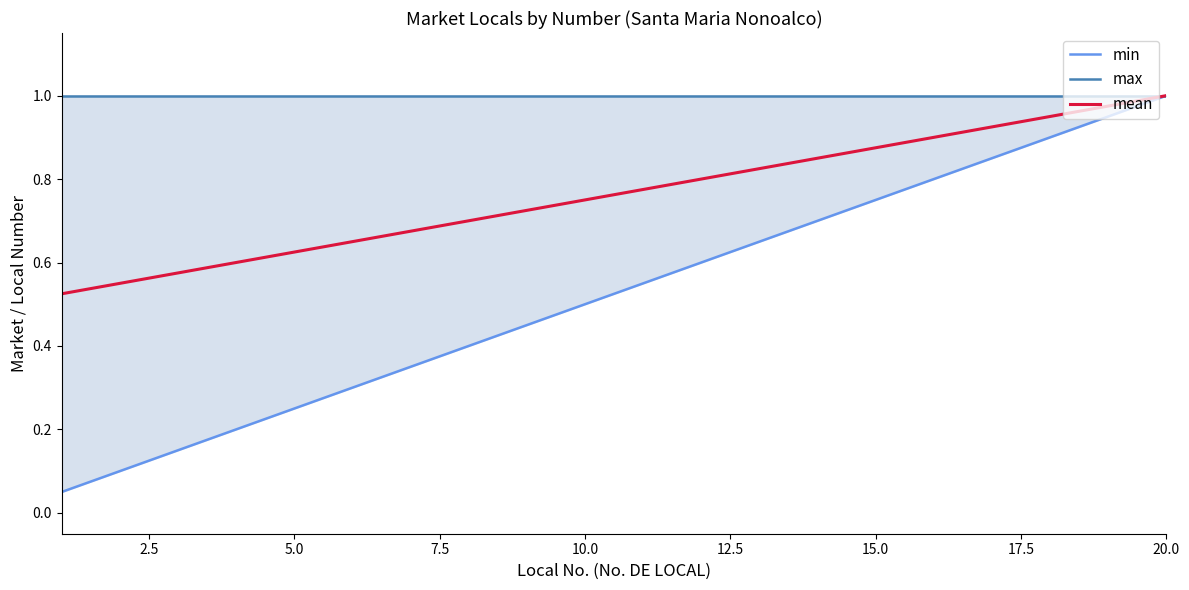

At which label does mean reach its peak?

20.0